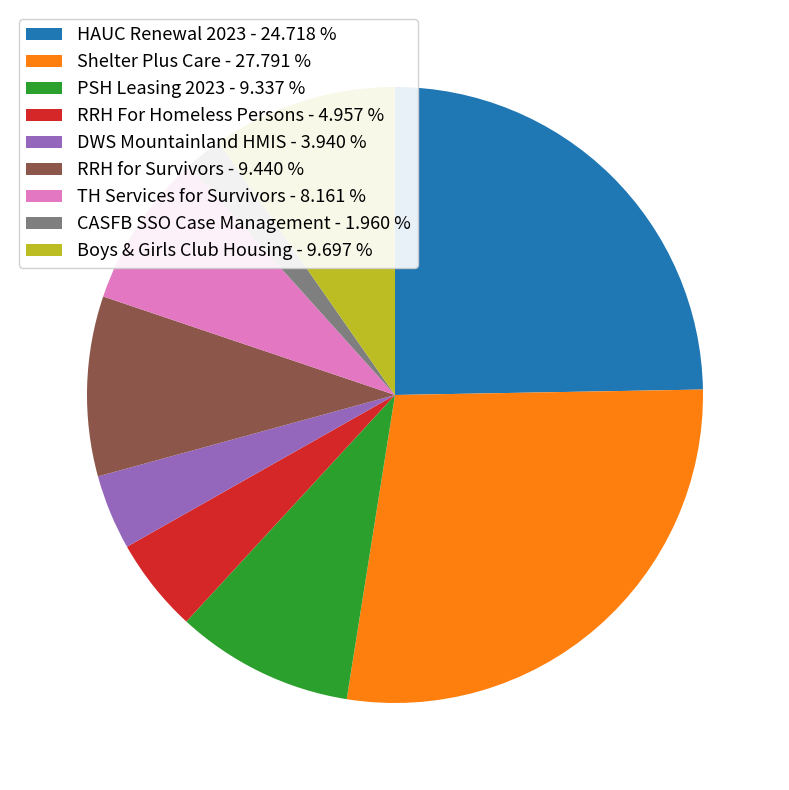

How many segments does this pie chart have?

9